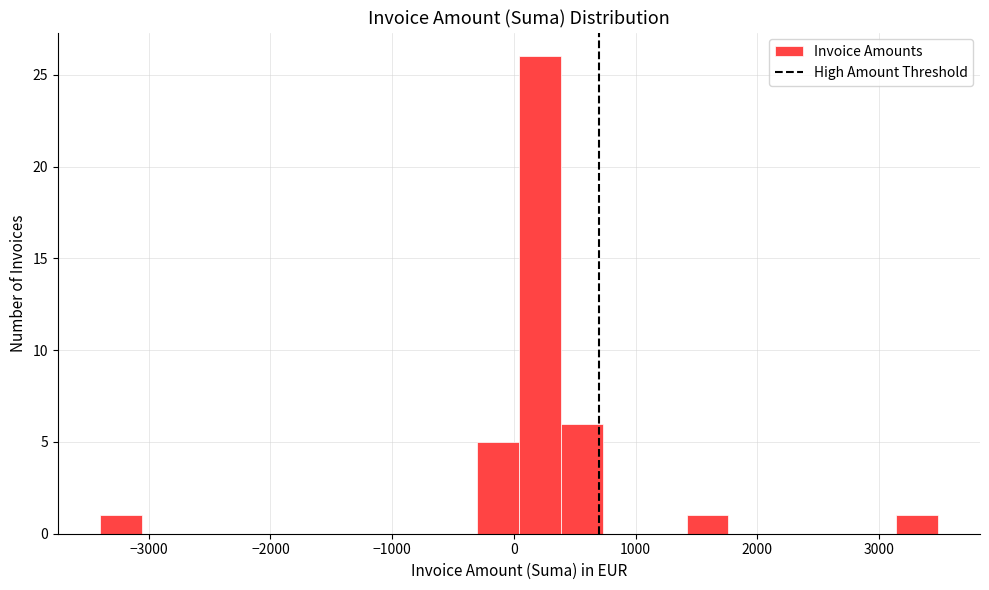

Read against the x-axis, roughly where is the centre of the tallest bar?

200